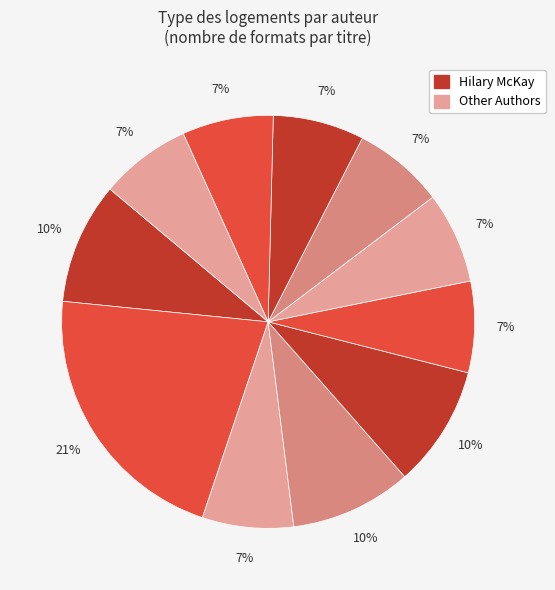

How many slices are in this pie chart?

11